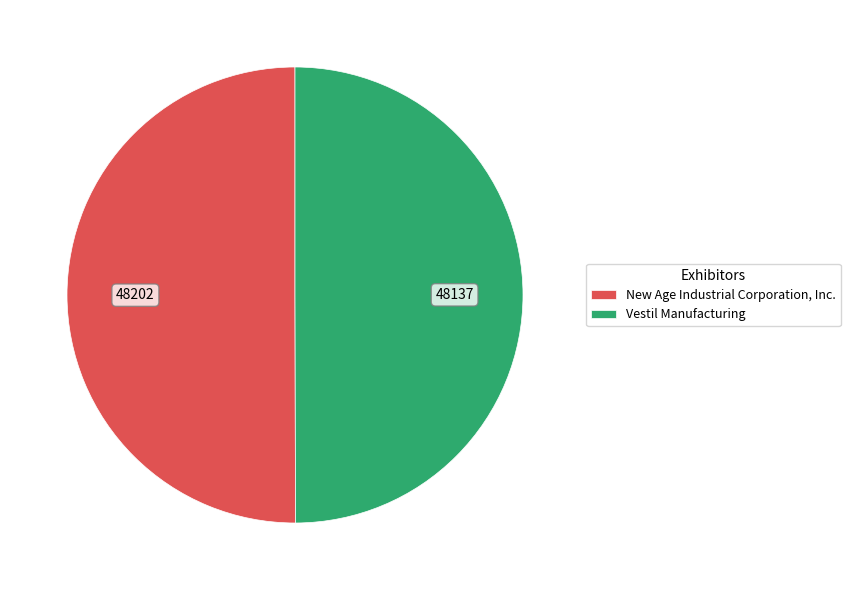

How many segments does this pie chart have?

2